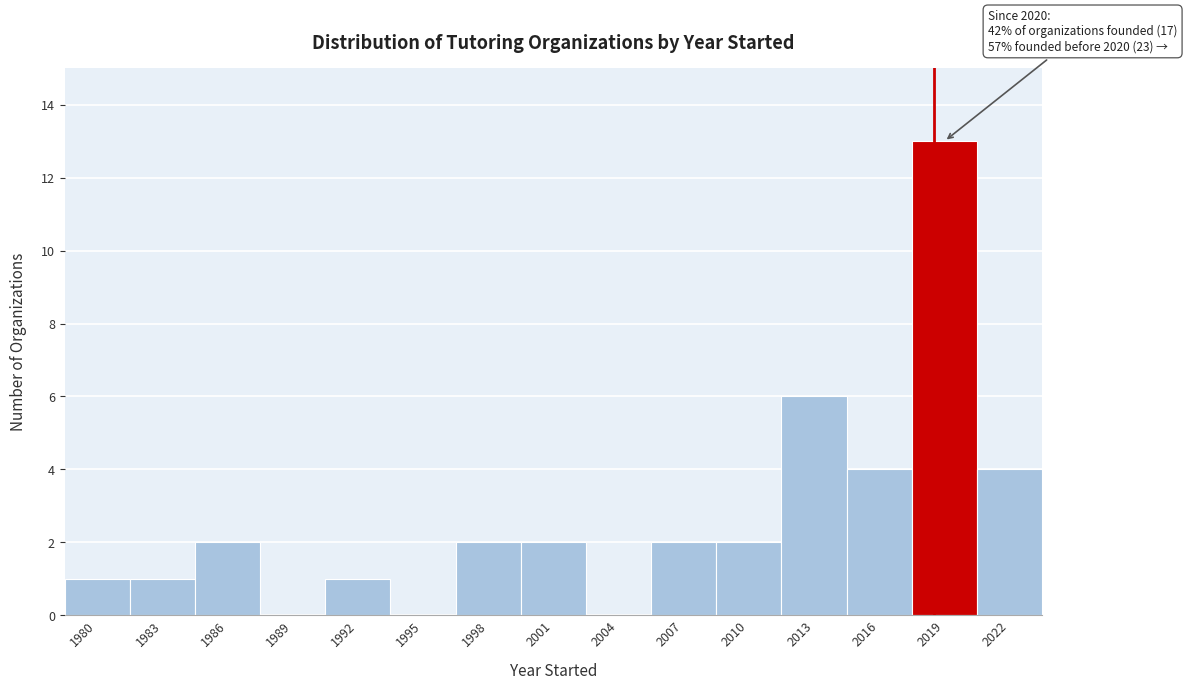

Reading right to left, extract all data points from this chart.

2022=4	2019=13	2016=4	2013=6	2010=2	2007=2	2004=0	2001=2	1998=2	1995=0	1992=1	1989=0	1986=2	1983=1	1980=1